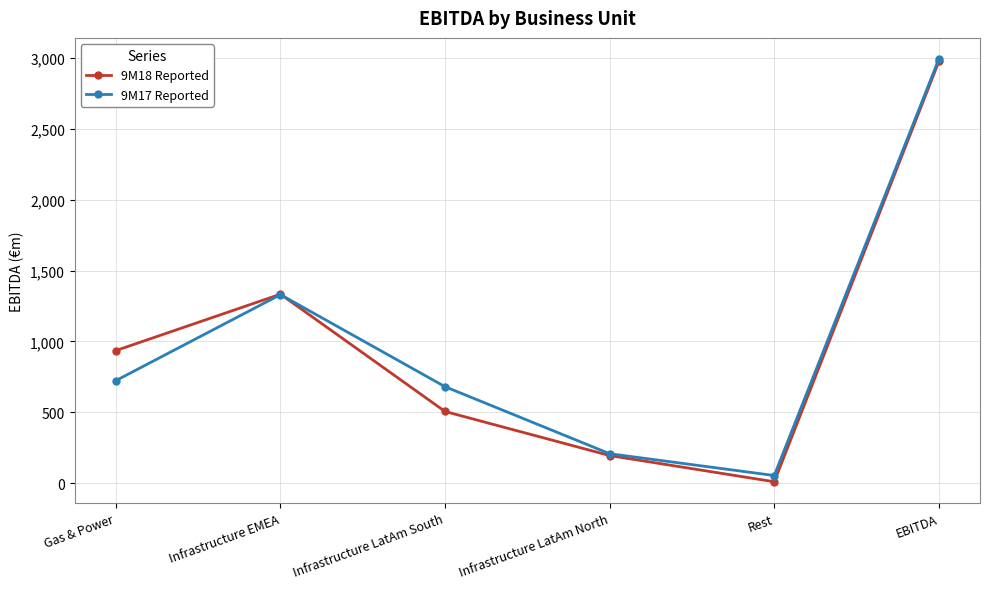

Reading left to right, transcribe all the data shown in this chart.

9M18 Reported: 935	1333	505	194	9	2976
9M17 Reported: 723	1330	680	207	53	2993